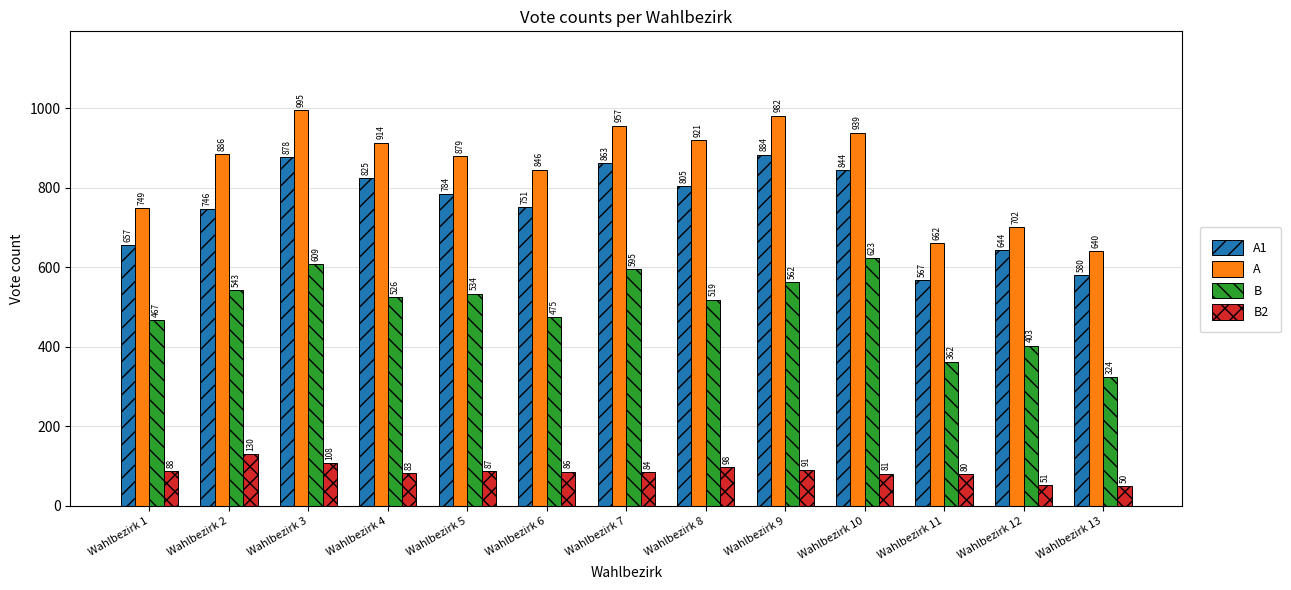

Does the chart contain any negative values?

No